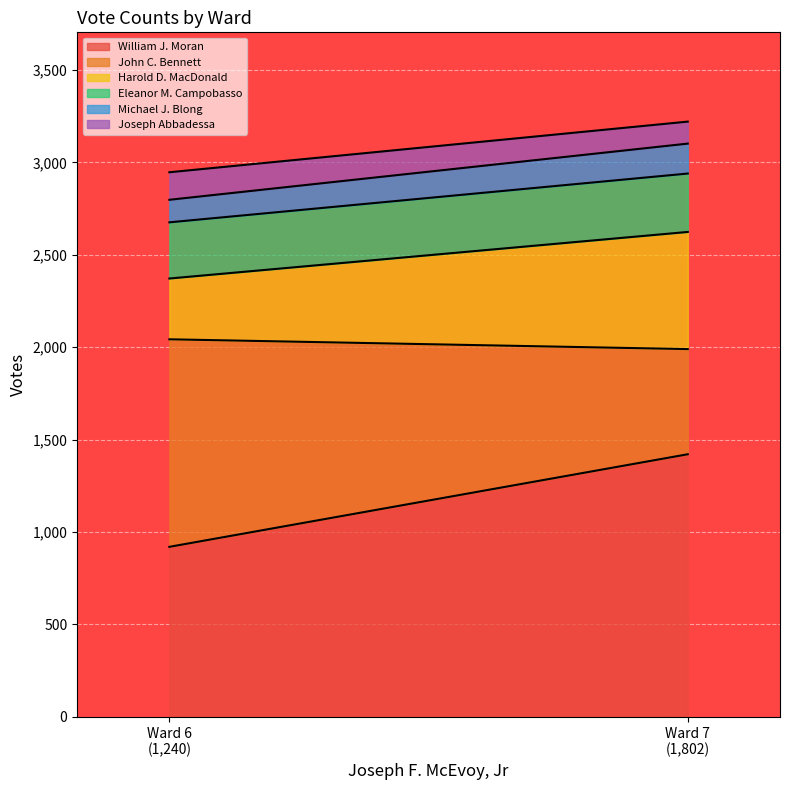

The value of Eleanor M. Campobasso at Ward 7 is 316. True or false?

True